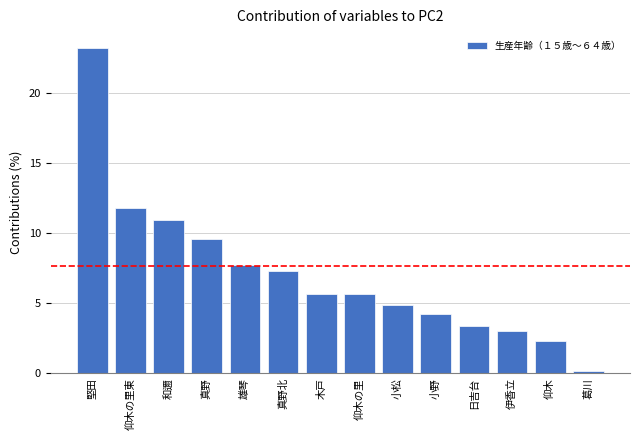

Where is the data nearest to the value 11?

和邇